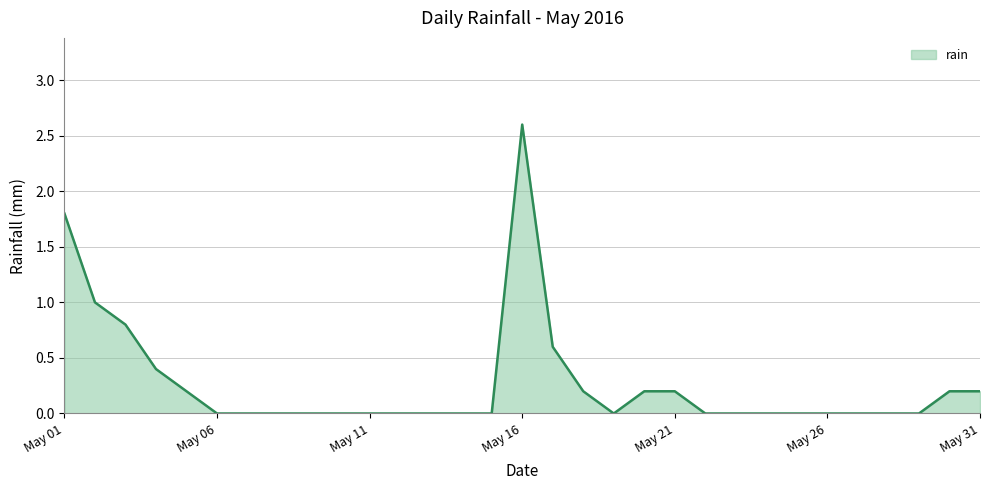

True or false: the data shows -0.8 at May 06.

False